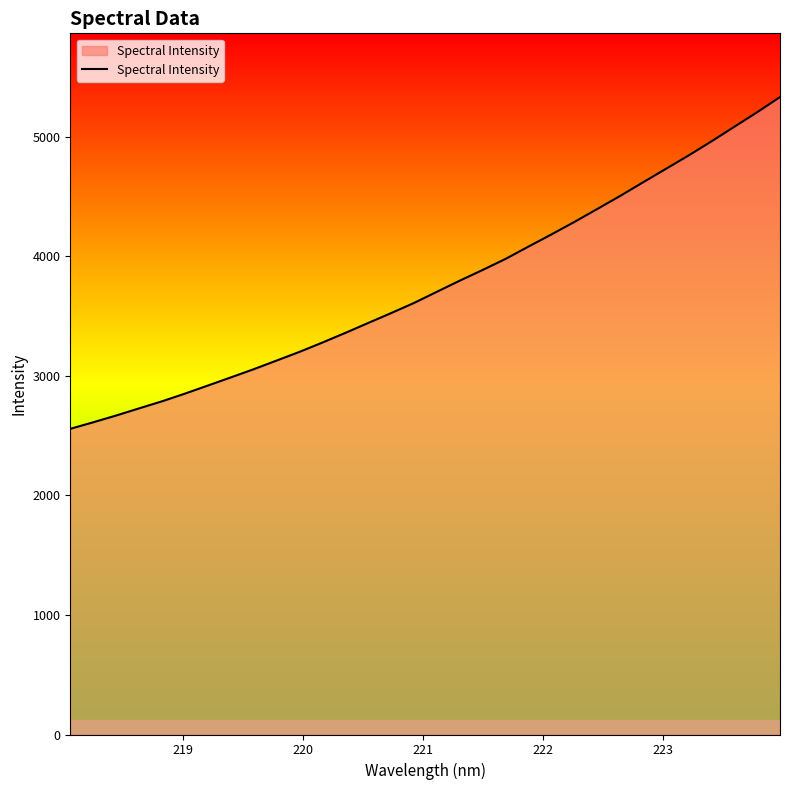

What is the difference between the maximum and minimum values?

2774.7